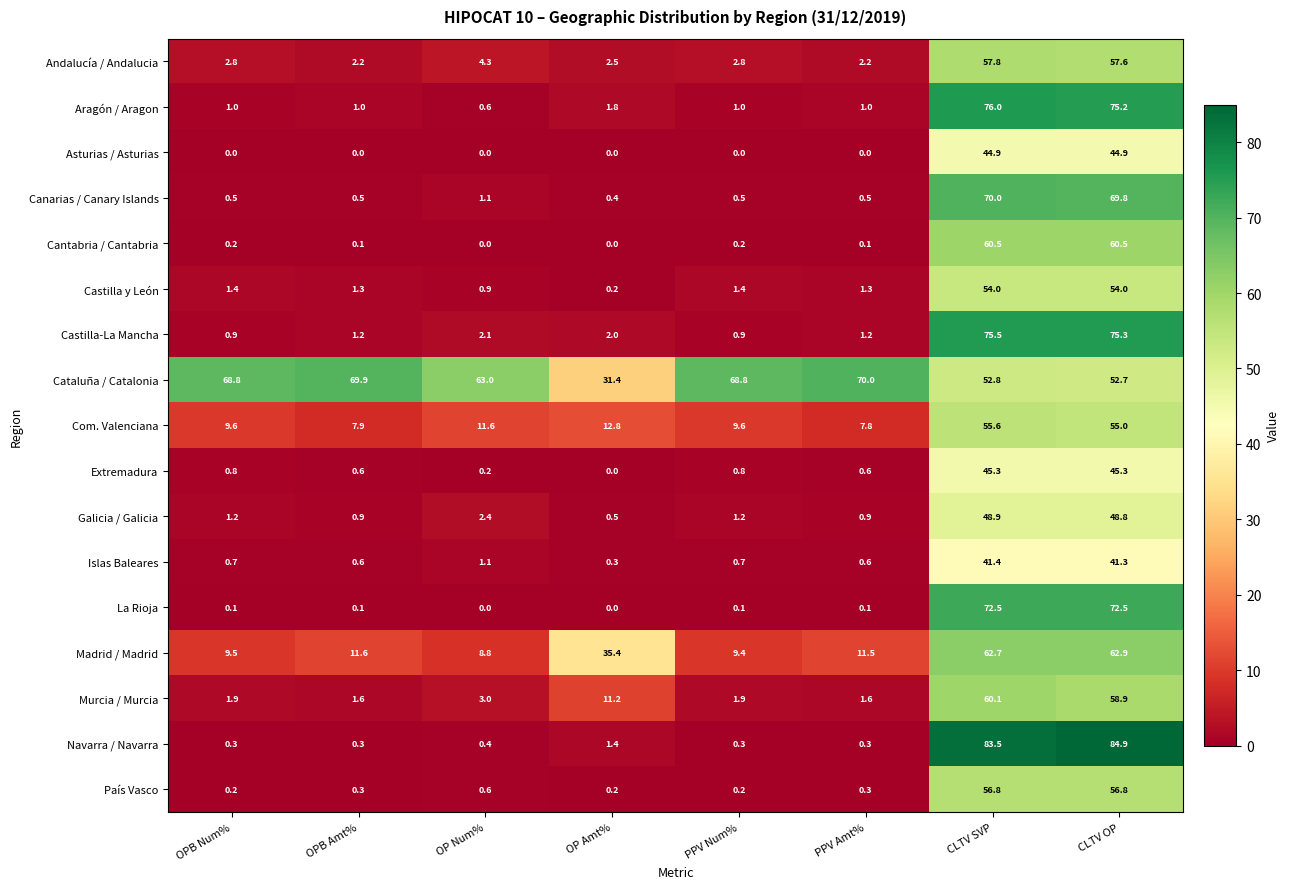

Which series has the widest spread of values?

Navarra / Navarra